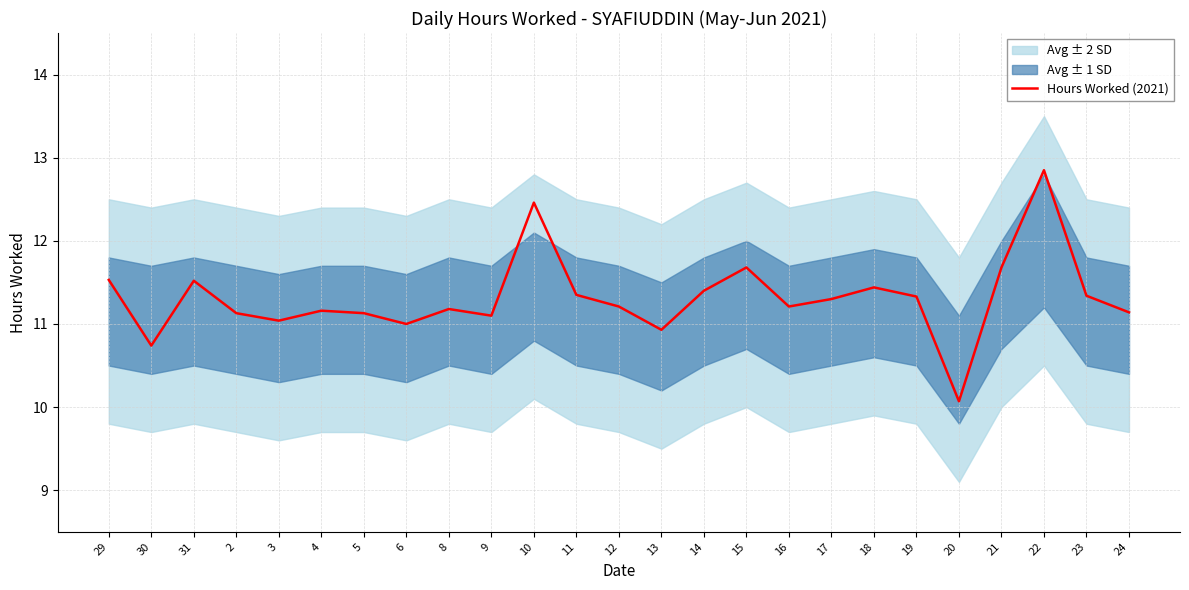

True or false: Hours Worked (2021) has a value of 12.8 at 22.

True